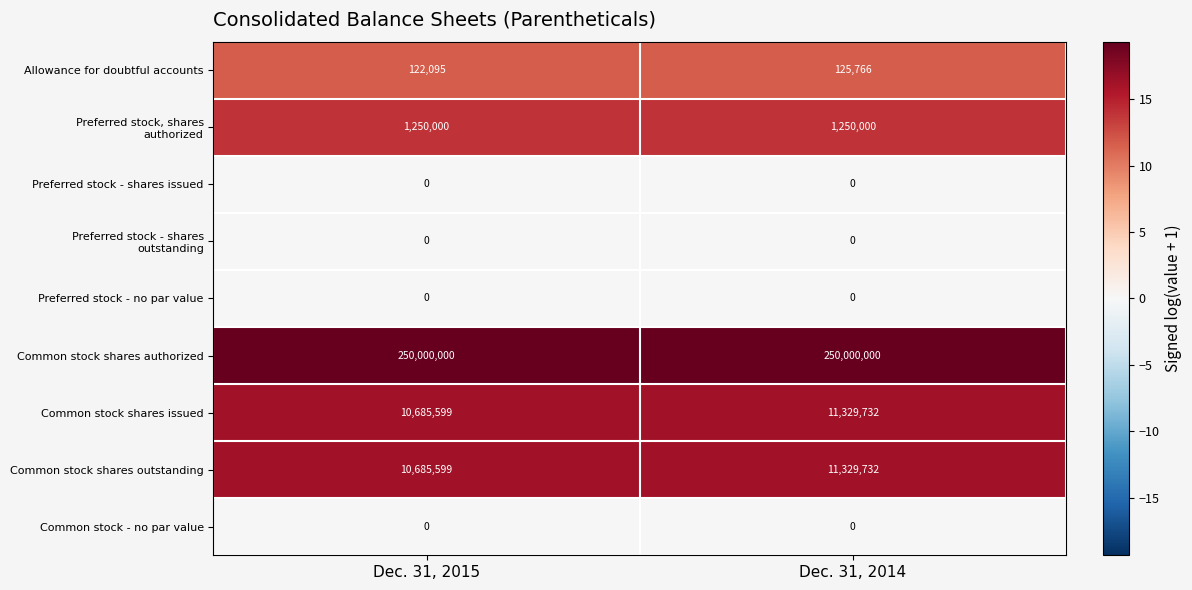

Which series has the largest total across all categories?

row_5